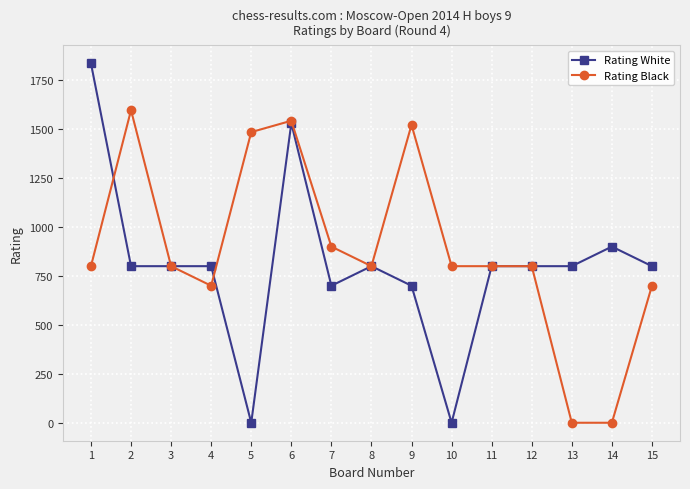

The value of Rating Black at 1 is 342. True or false?

False